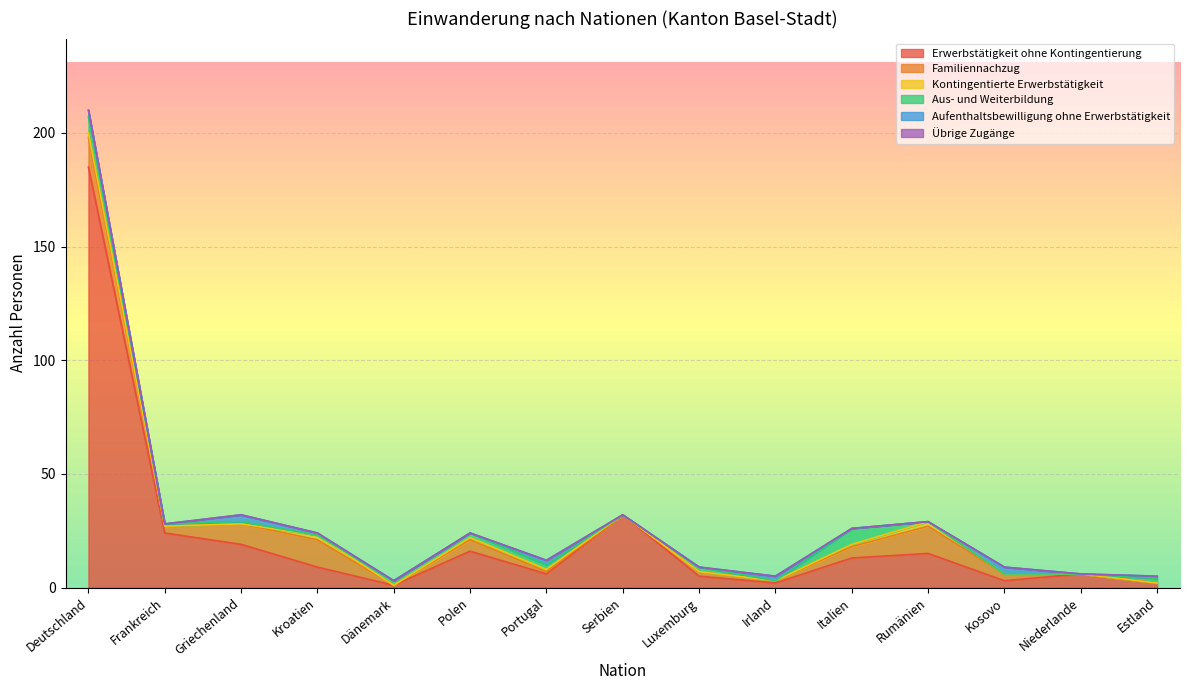

Rank the series by their maximum value, from highest to lowest.

Erwerbstätigkeit ohne Kontingentierung, Familiennachzug, Aus- und Weiterbildung, Aufenthaltsbewilligung ohne Erwerbstätigkeit, Kontingentierte Erwerbstätigkeit, Übrige Zugänge